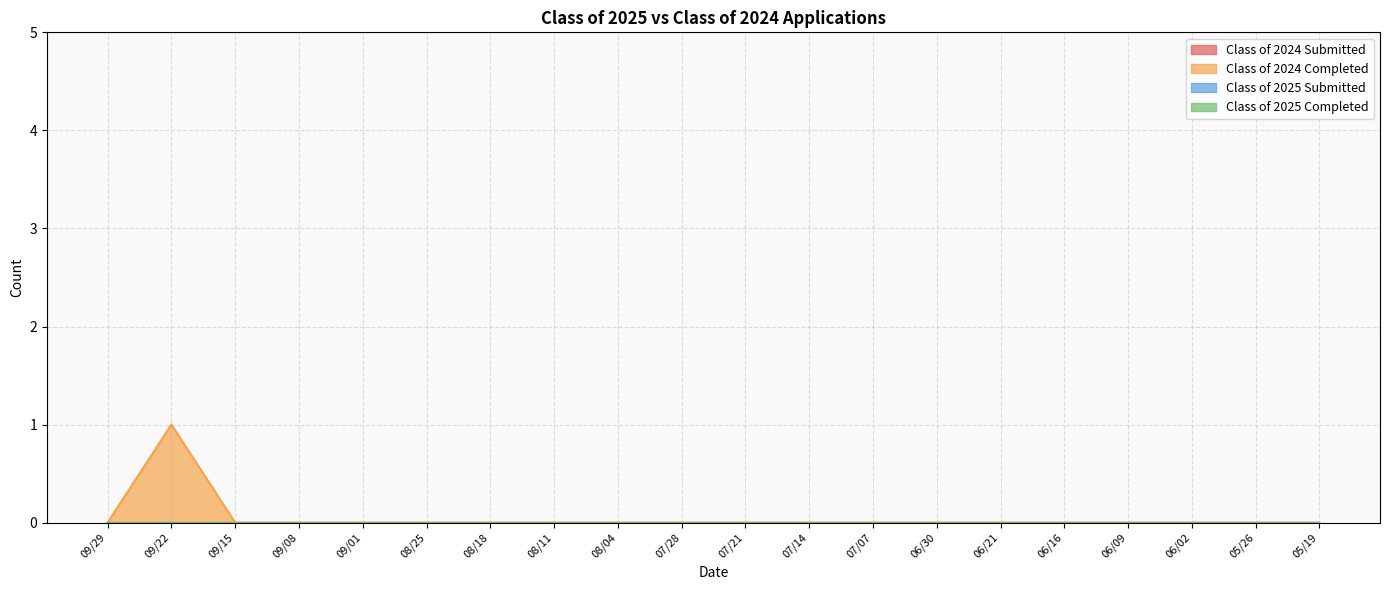

What is the sum of all Class of 2024 Completed values?

1